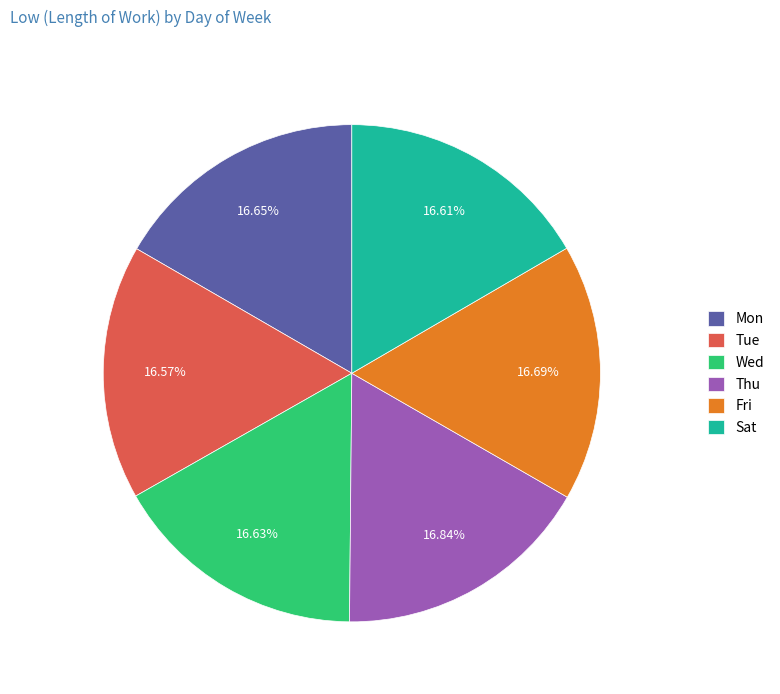

What portion of the pie excludes Mon?

83.3%